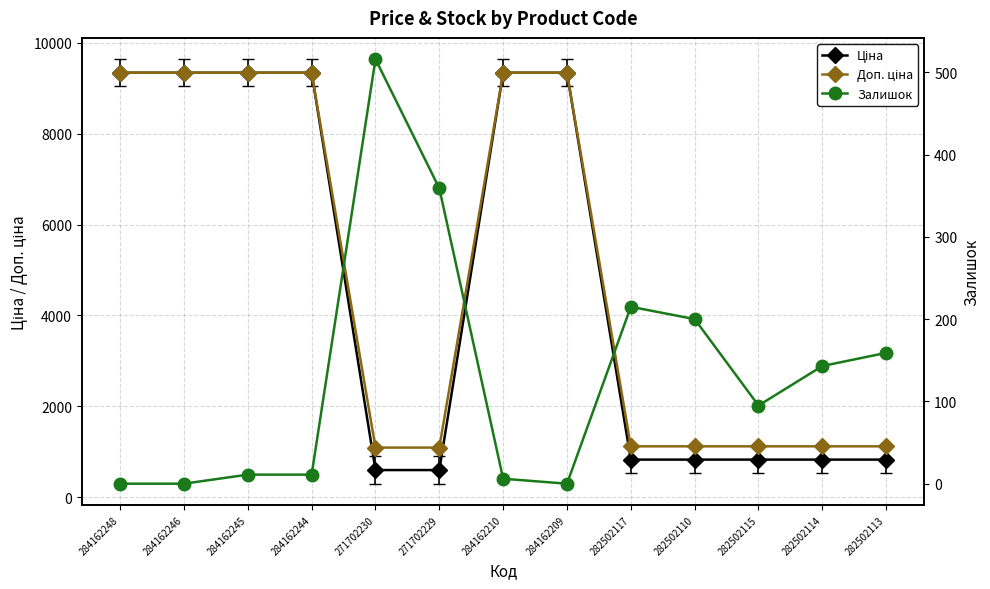

At 284162244, list the series in order from largest to smallest.

Ціна, Доп. ціна, Залишок